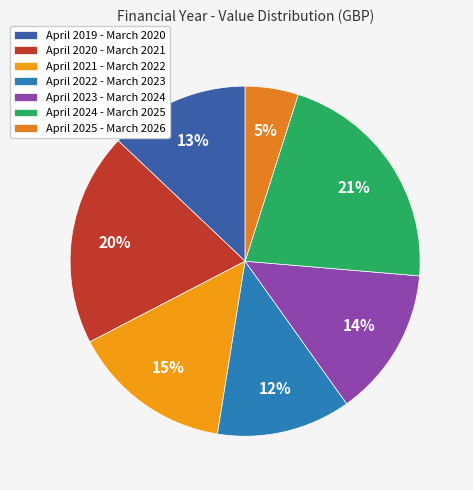

The April 2020 - March 2021 slice represents 20% of the pie. True or false?

True